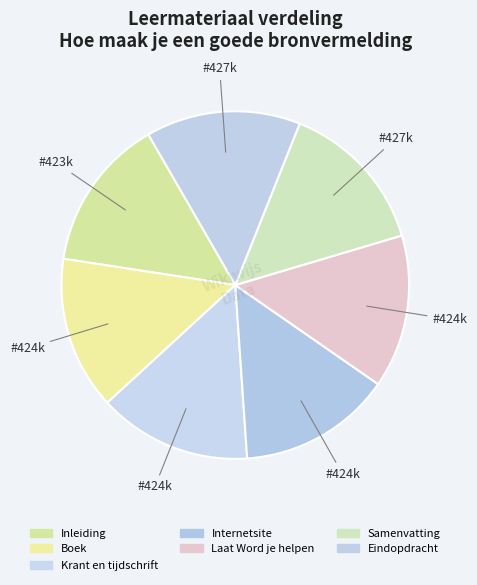

What is the change in value from Boek to Samenvatting?

+2994